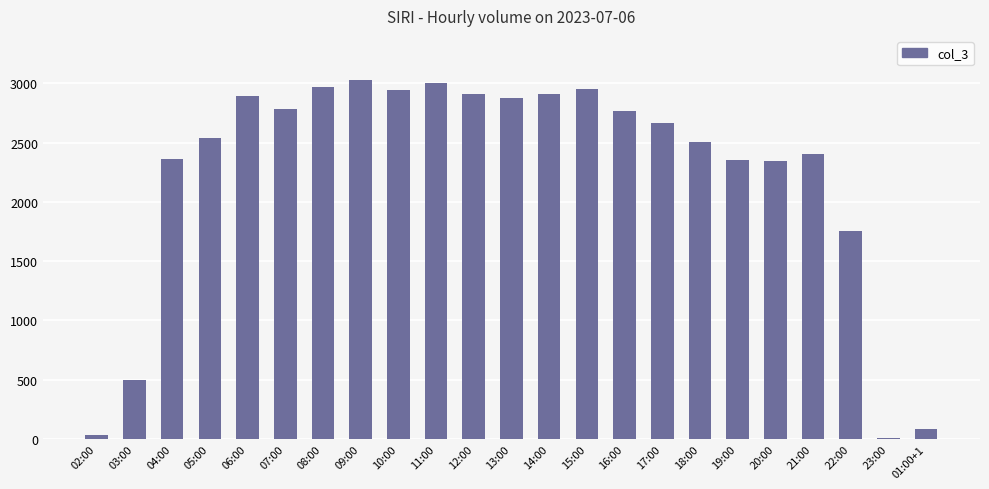

What is the value of the 19th bar from the left?

2341